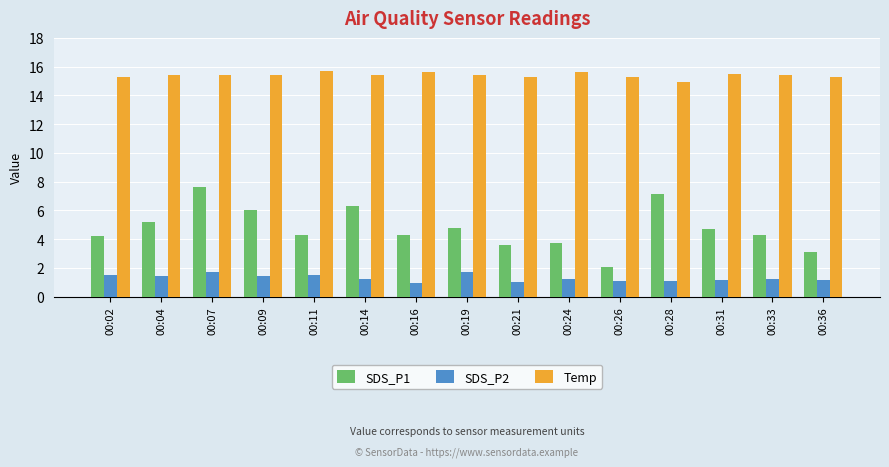

What is the spread (max minus min) of values at 00:14?

14.2